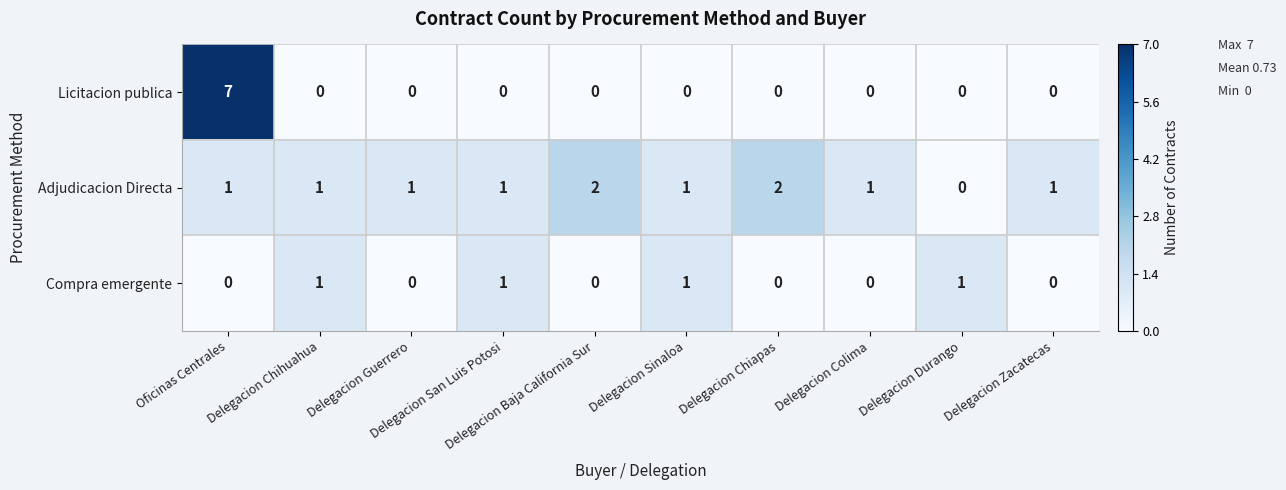

At how many categories does at least one series exceed 6?

1